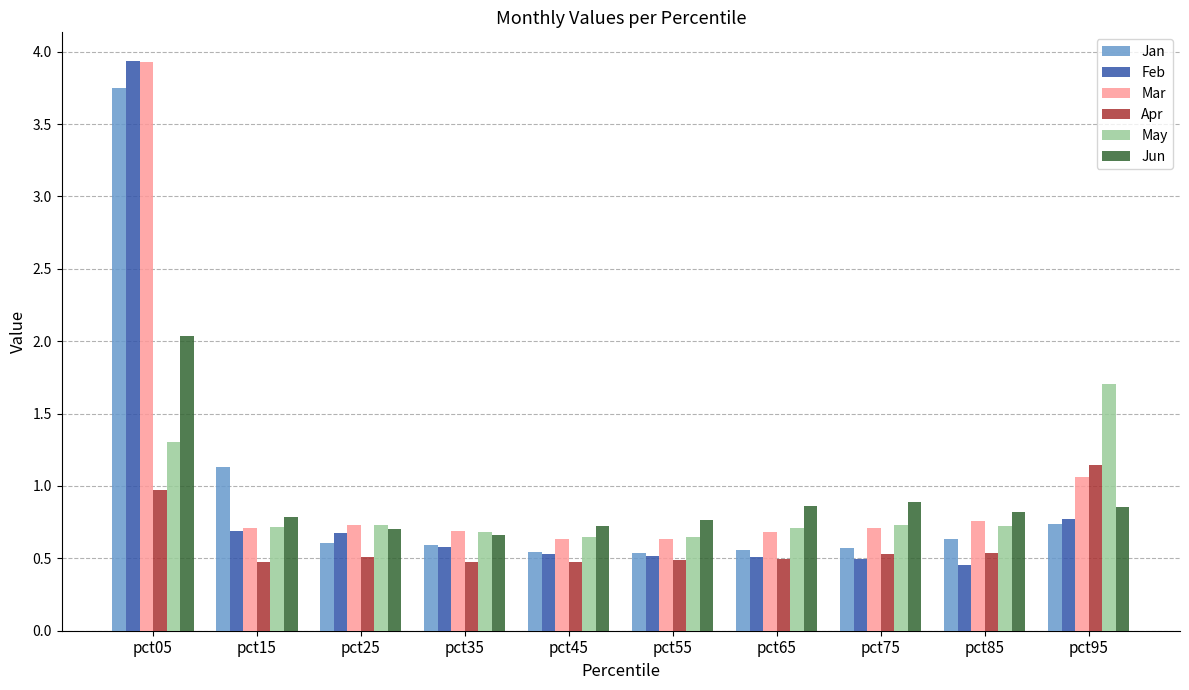

Which series has the largest total across all categories?

Mar